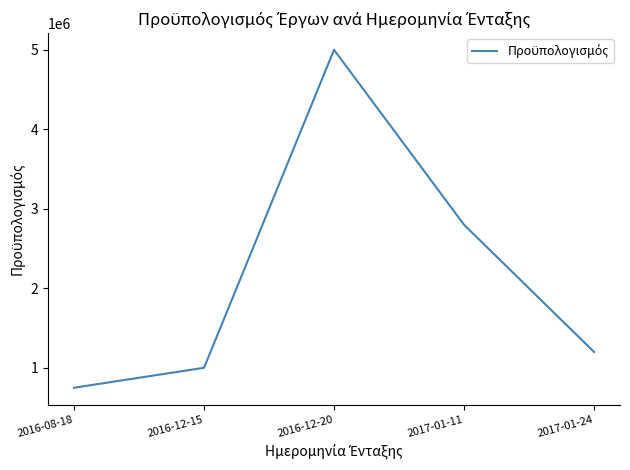

At which label does the data first exceed 1200000?

2016-12-20